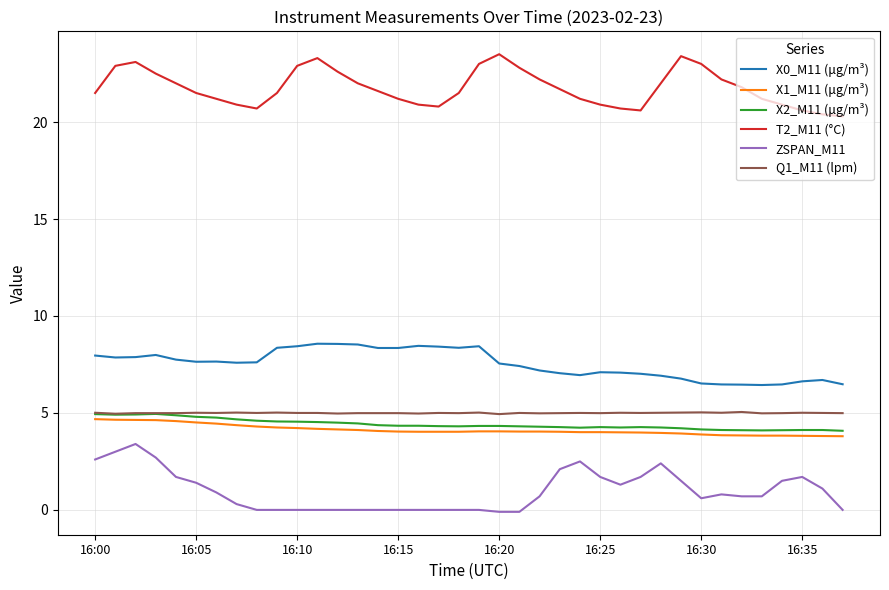

True or false: X0_M11 (μg/m³) has more than 2 points higher than both neighbors.

True